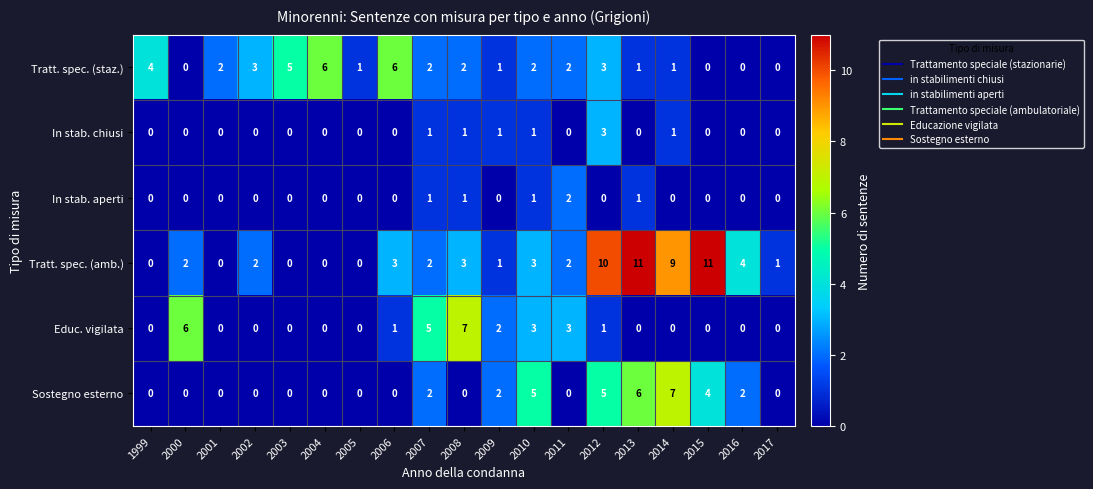

What is the total value across all series at 2008?

14